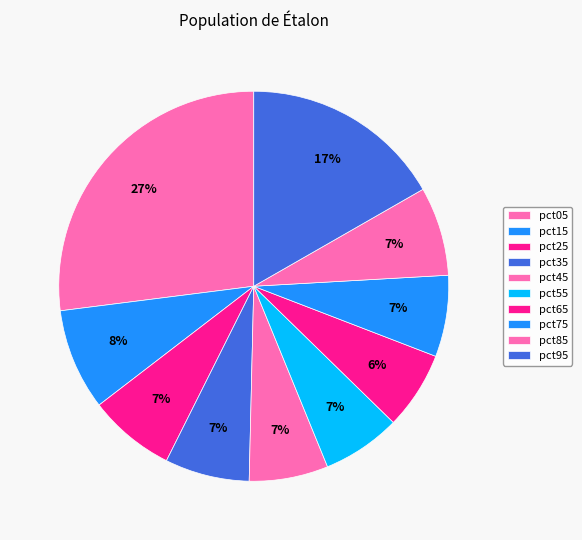

To the nearest percent, what is the combined percentage of pct65 and pct45?

13%